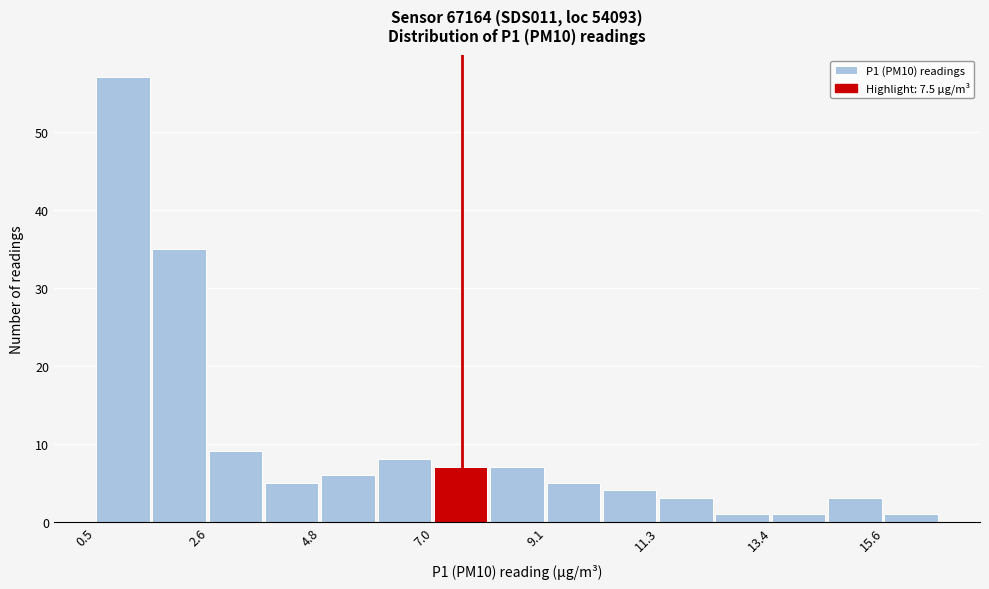

Around what value on the x-axis is the tallest bar? Give the approximate position of its centre, as read against the axis.

1.0